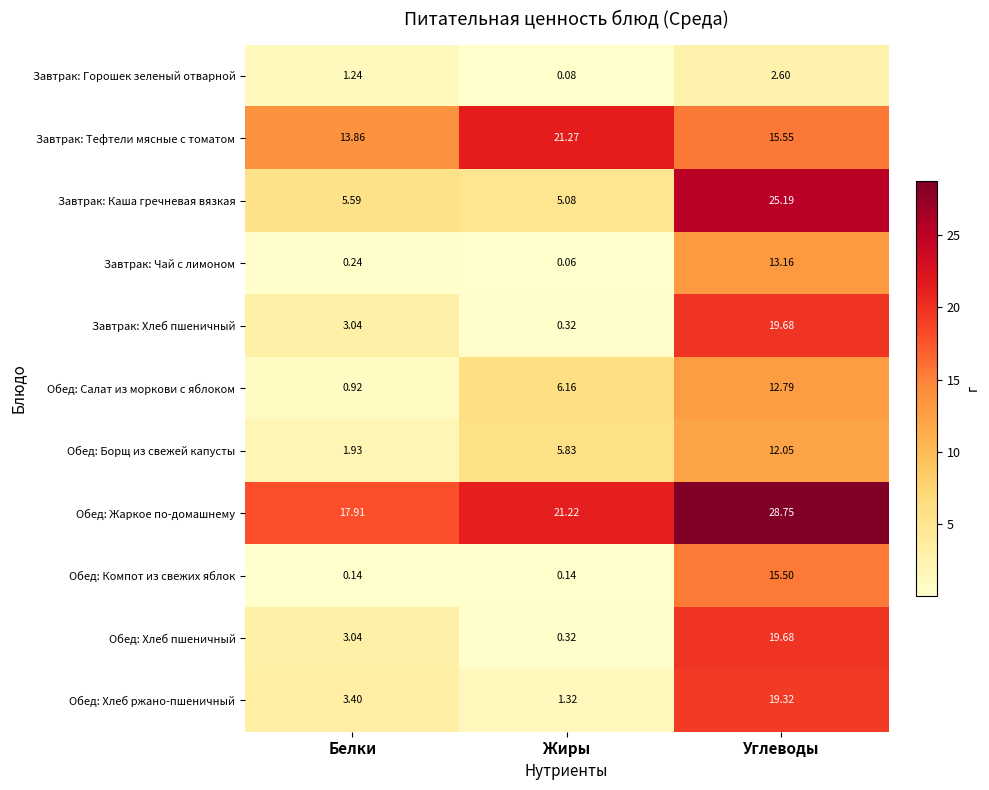

At which label is Завтрак: Горошек зеленый отварной closest to 1?

Белки